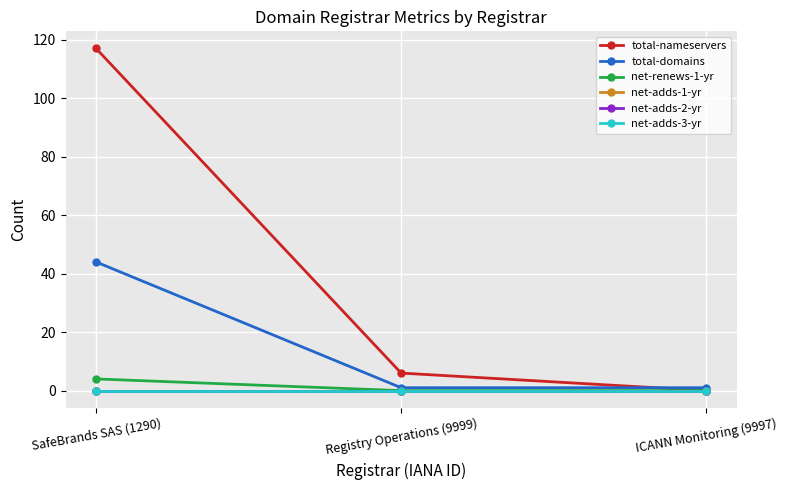

List the series in order of their peak value, lowest first.

net-adds-1-yr, net-adds-2-yr, net-adds-3-yr, net-renews-1-yr, total-domains, total-nameservers